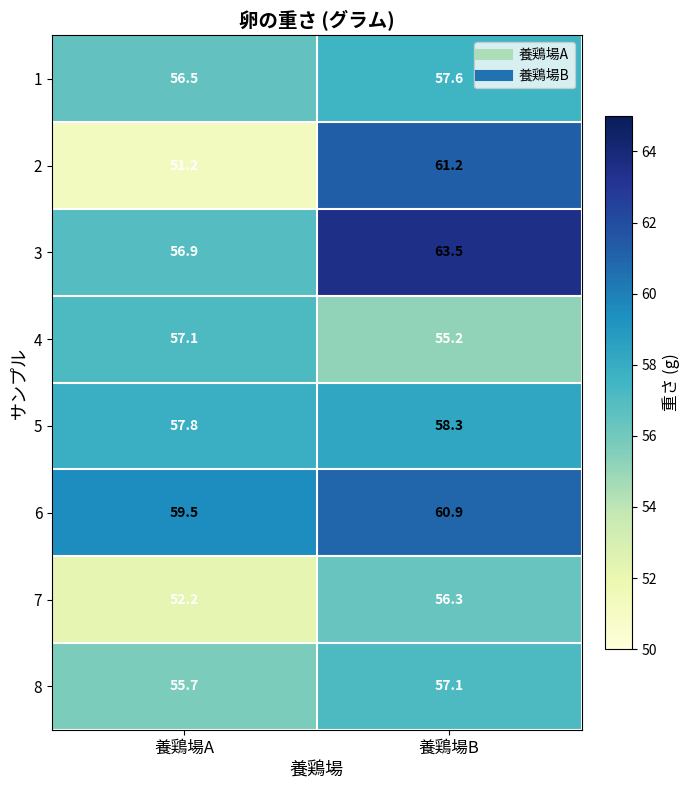

At 養鶏場A, list the series in order from largest to smallest.

6, 5, 4, 3, 1, 8, 7, 2